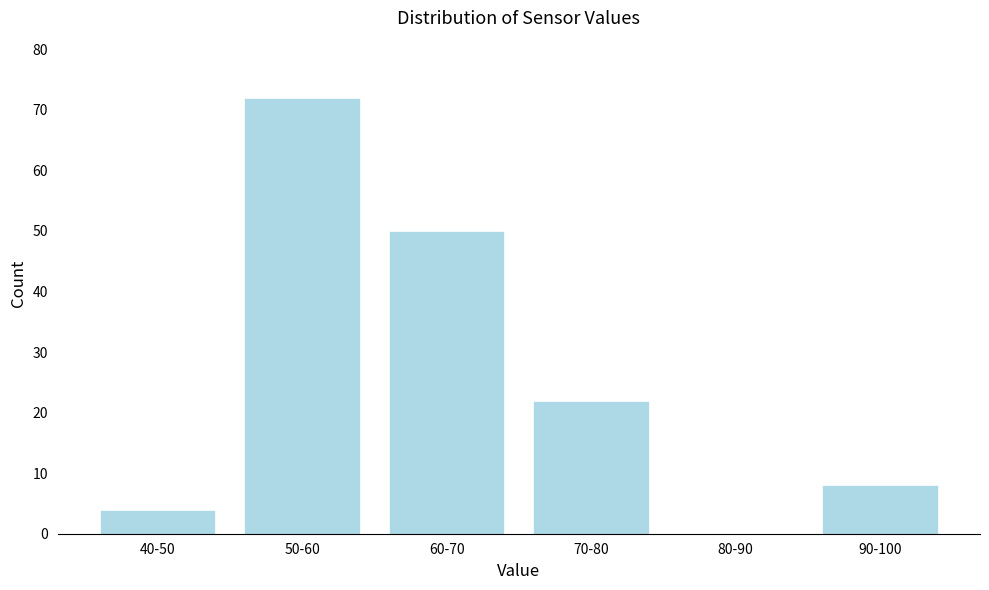

Reading left to right, extract all data points from this chart.

40-50=4	50-60=72	60-70=50	70-80=22	80-90=0	90-100=8